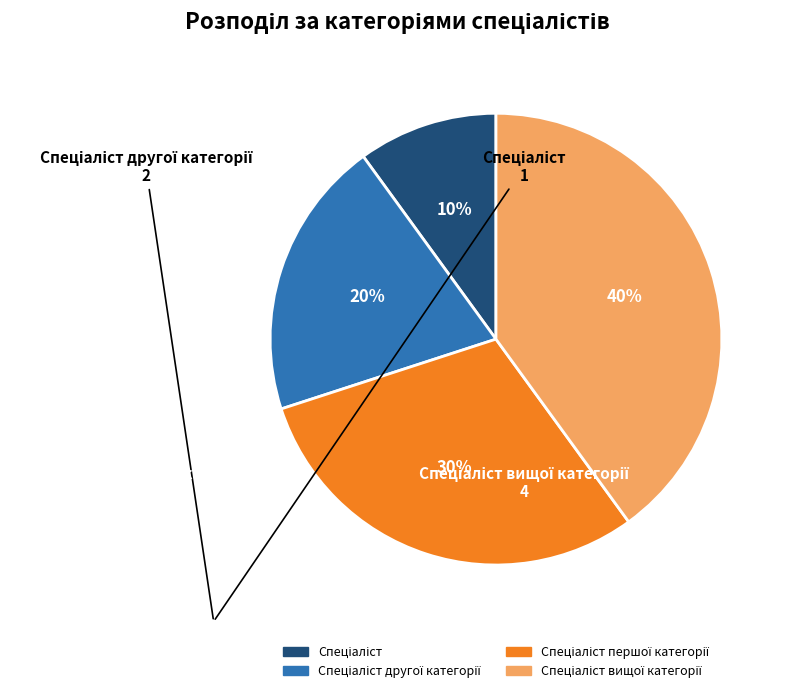

To the nearest percent, what is the average slice percentage?

25%